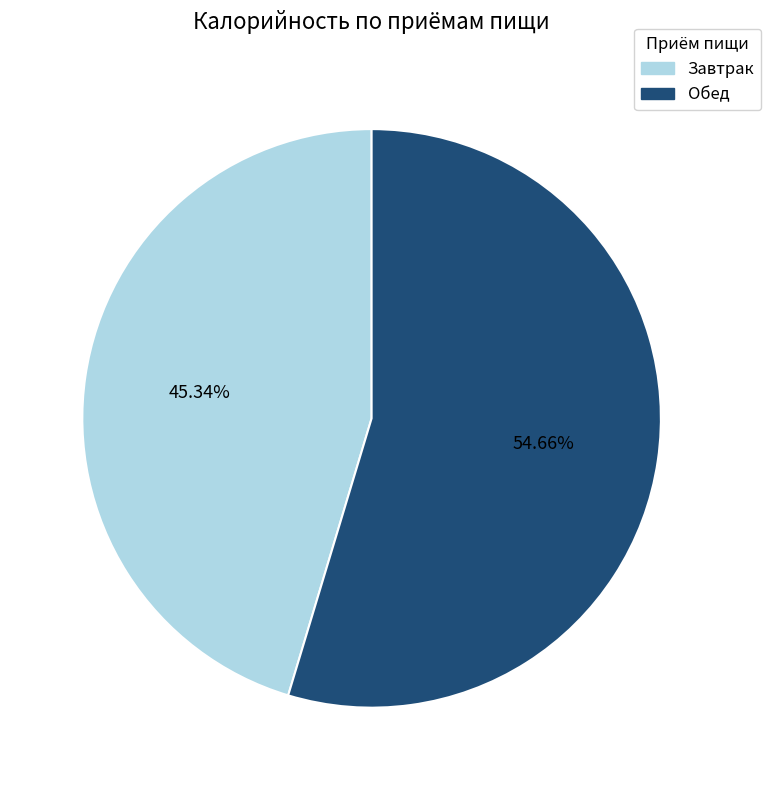

Is it true that Обед is 42% of the pie?

False